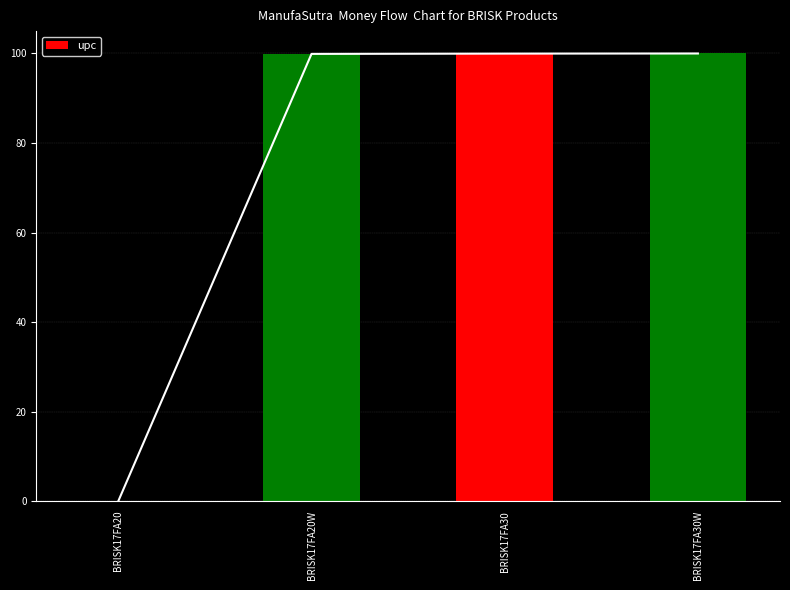

Rank the categories by value from lowest to highest.

BRISK17FA20, BRISK17FA20W, BRISK17FA30, BRISK17FA30W